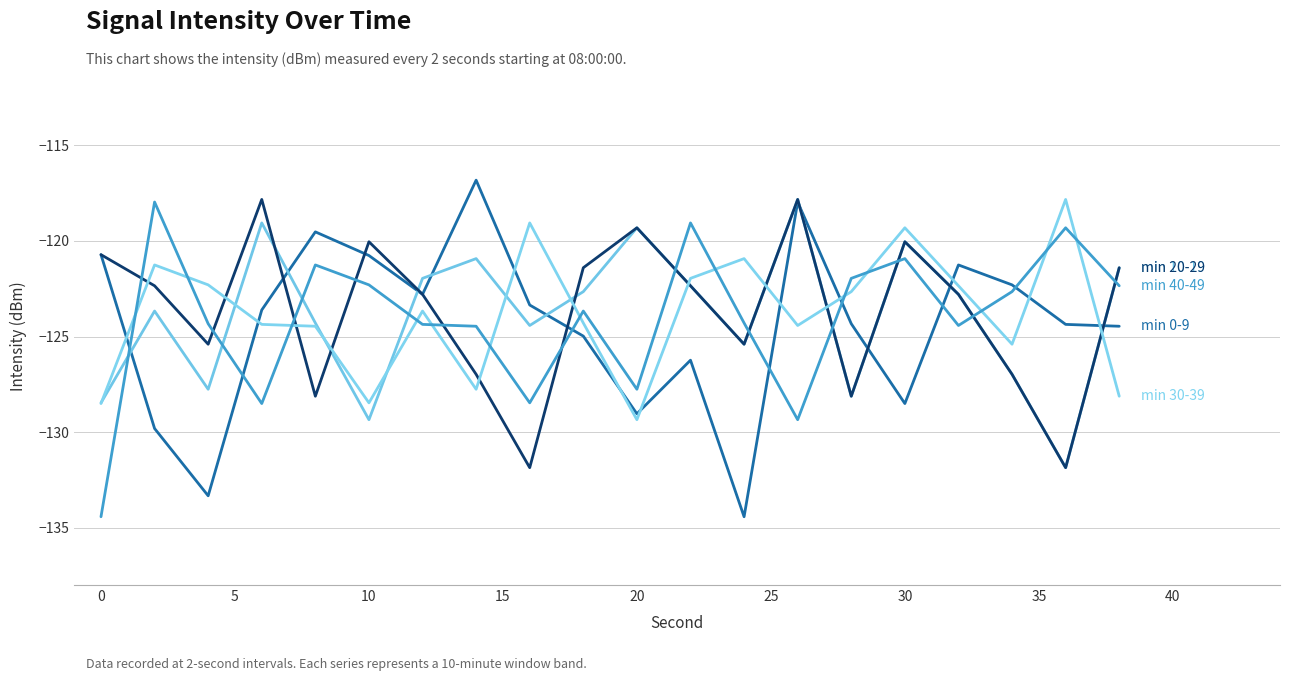

What is the maximum value shown in the chart?

-116.8